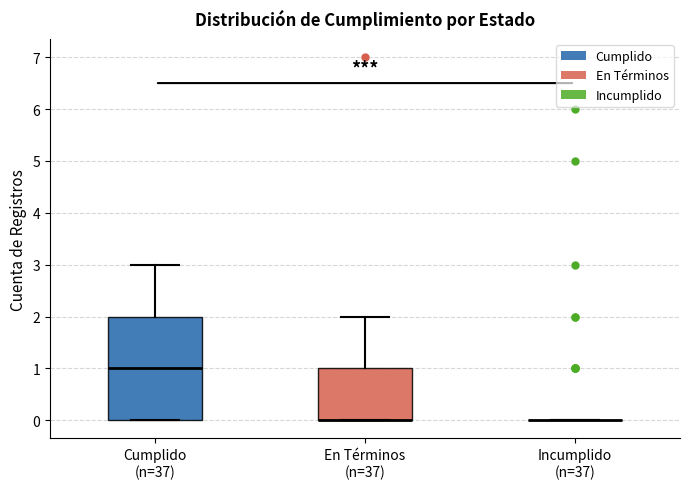

Comparing the boxes themselves (not the whiskers), which one is the tallest?

Cumplido (n=37)